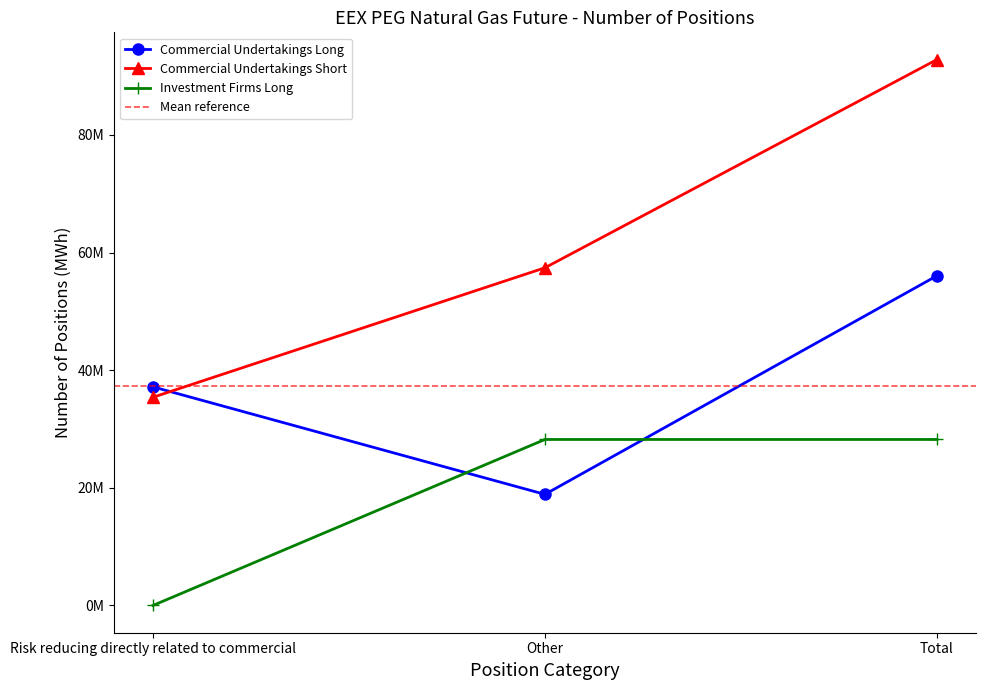

What is the label of the 1st point from the left?

Risk reducing directly related to commercial